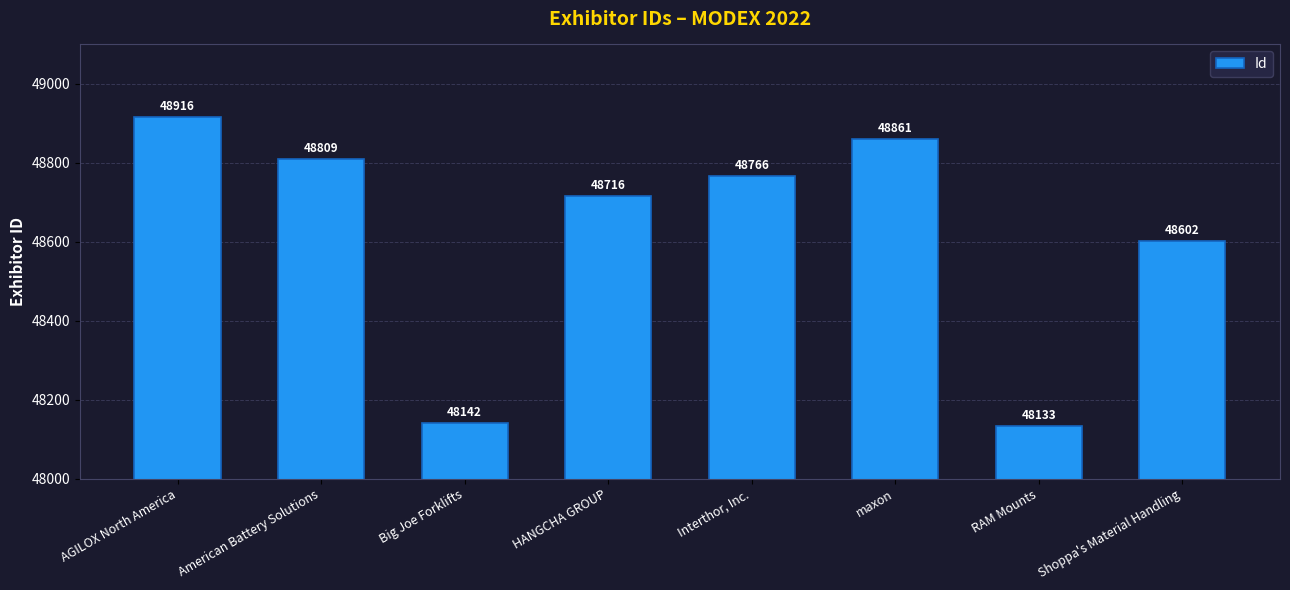

What is the difference between the values at American Battery Solutions and Big Joe Forklifts?

667